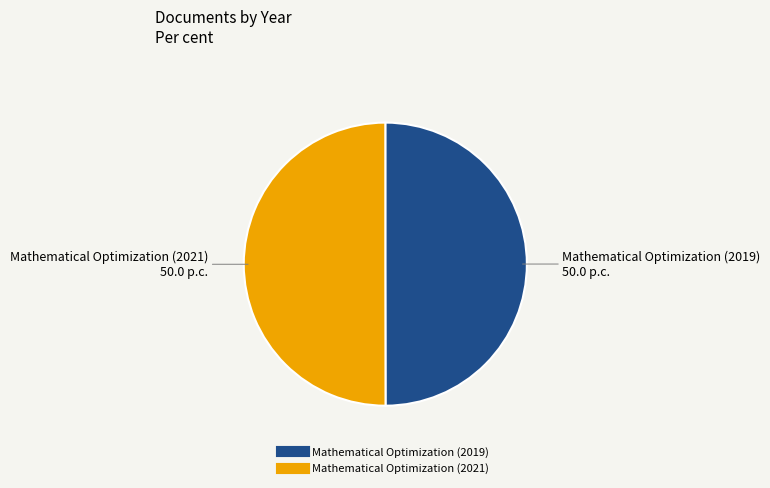

What is the ratio of the value at Mathematical Optimization (2019) to the value at Mathematical Optimization (2021)?

1.0